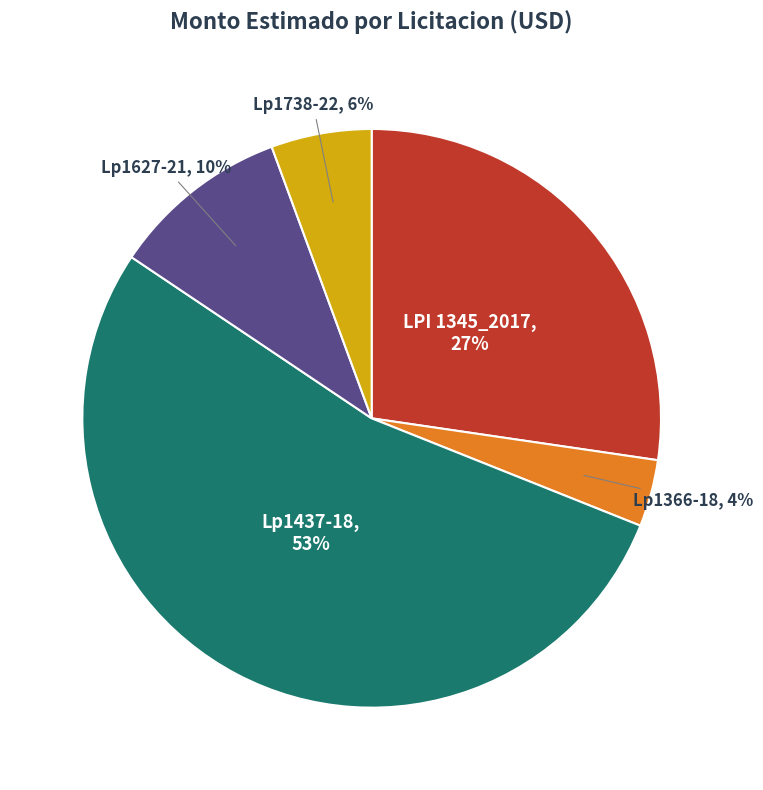

Is there a majority slice in this chart?

Yes